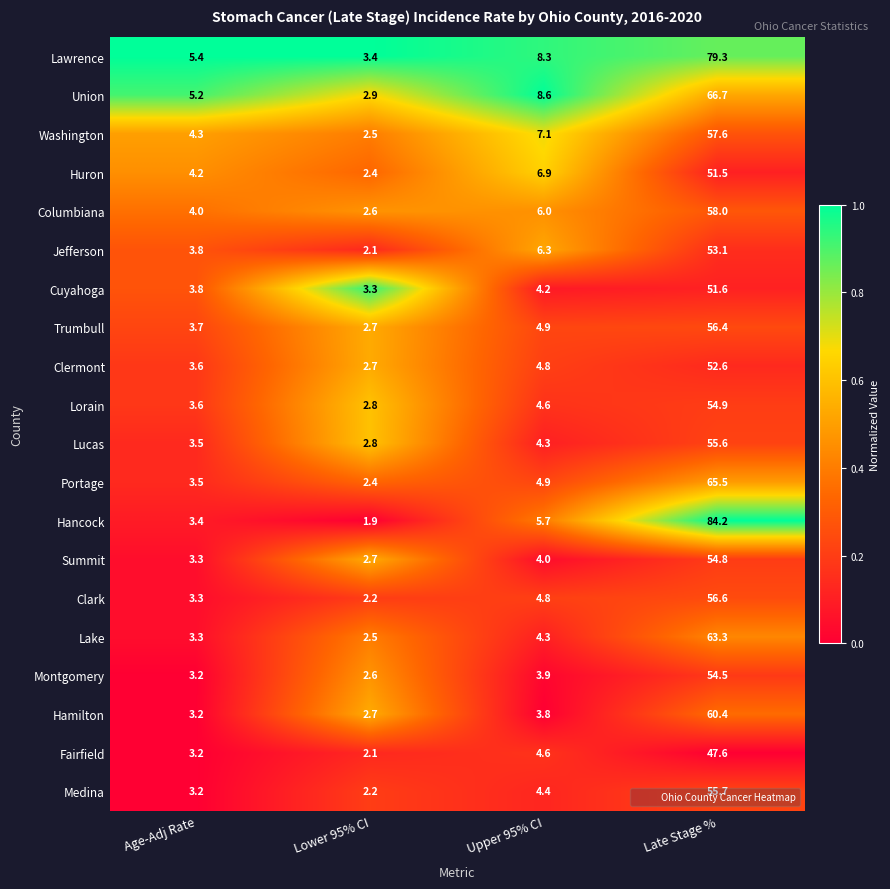

At which label does Washington first exceed 7?

Upper 95% CI